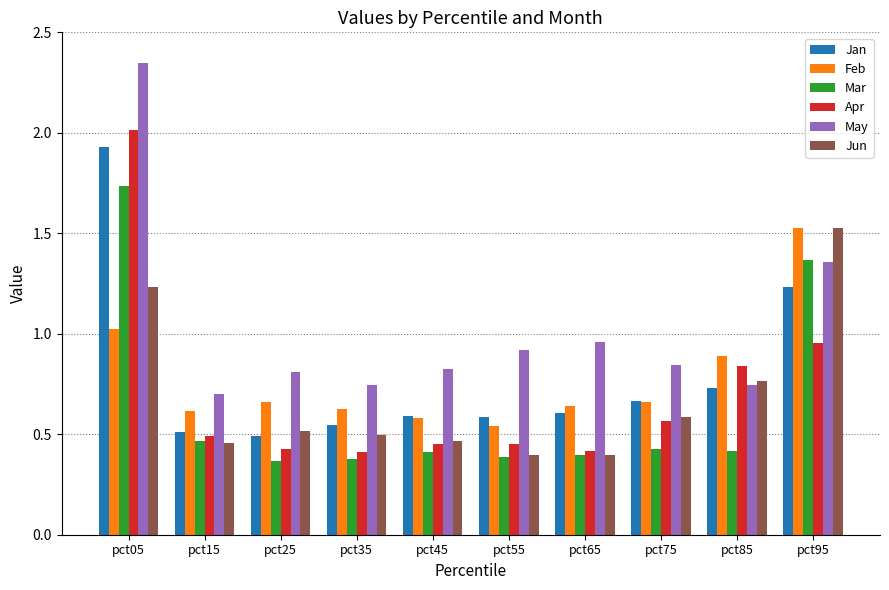

The value of May at pct25 is 1.2. True or false?

False